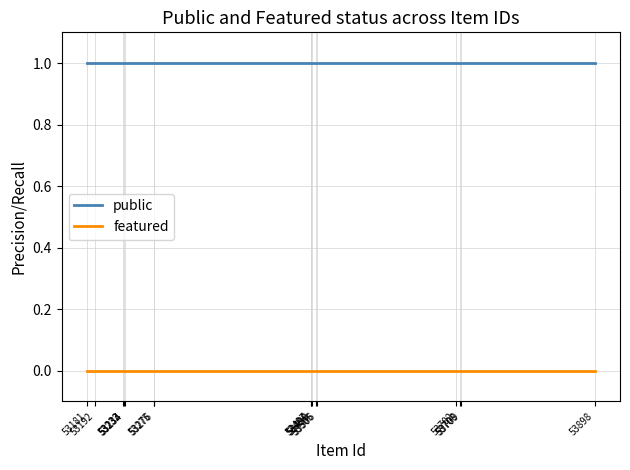

What is the value of the public point at the 1st from the left?

1